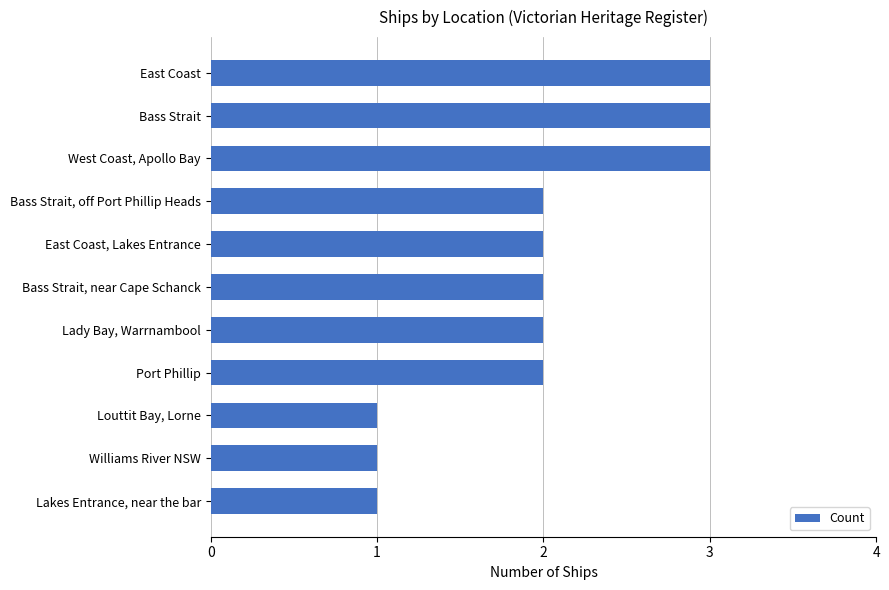

The chart shows a value of 1 at Port Phillip. True or false?

False